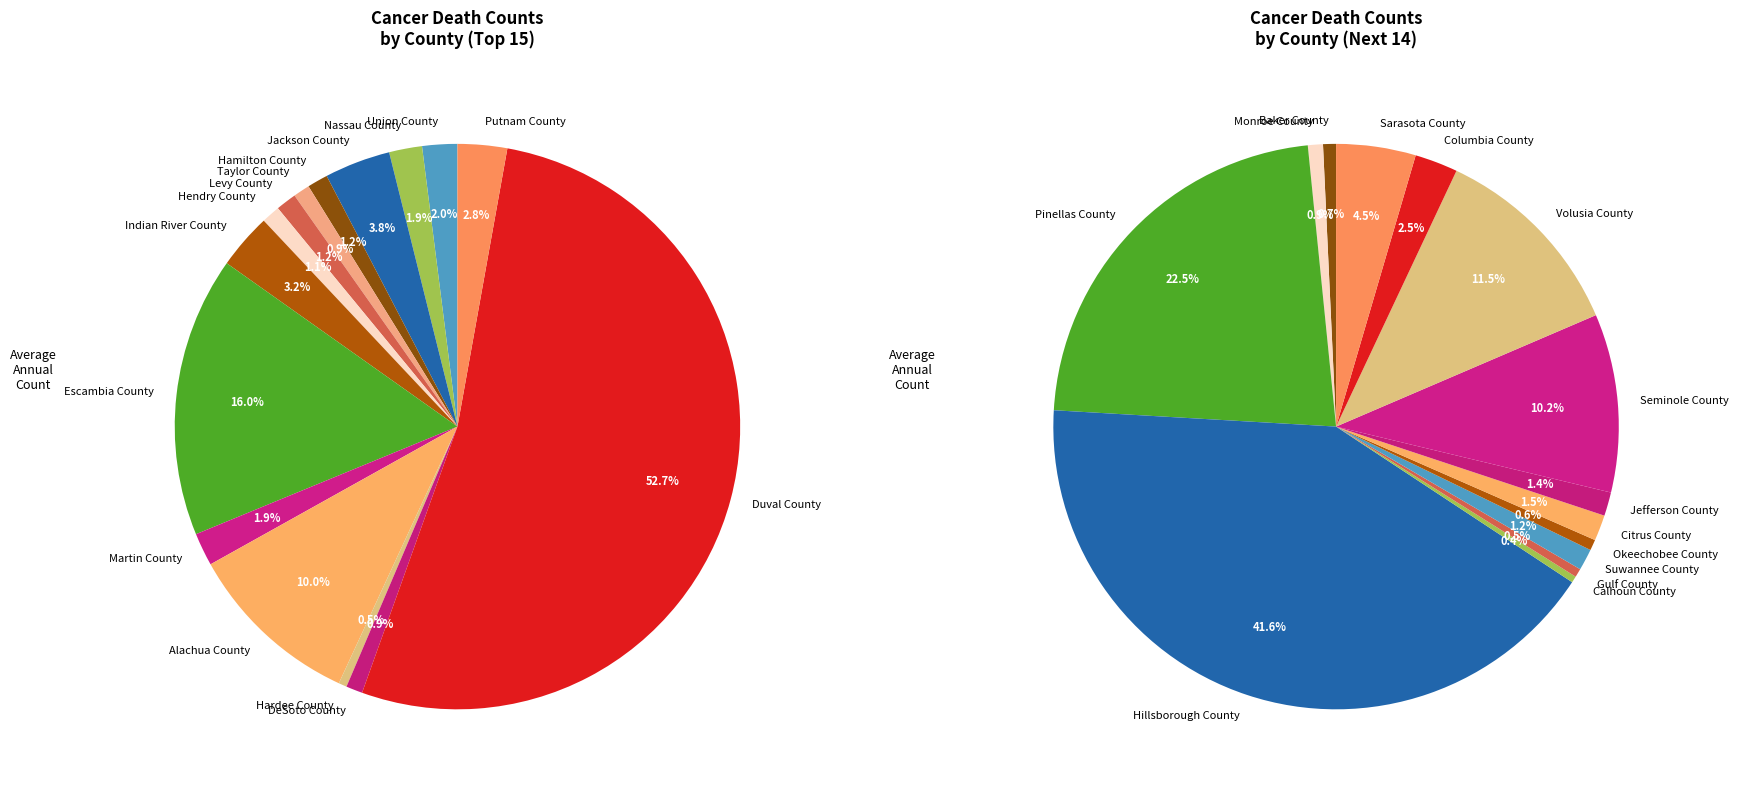

The Escambia County slice represents 1% of the pie. True or false?

False